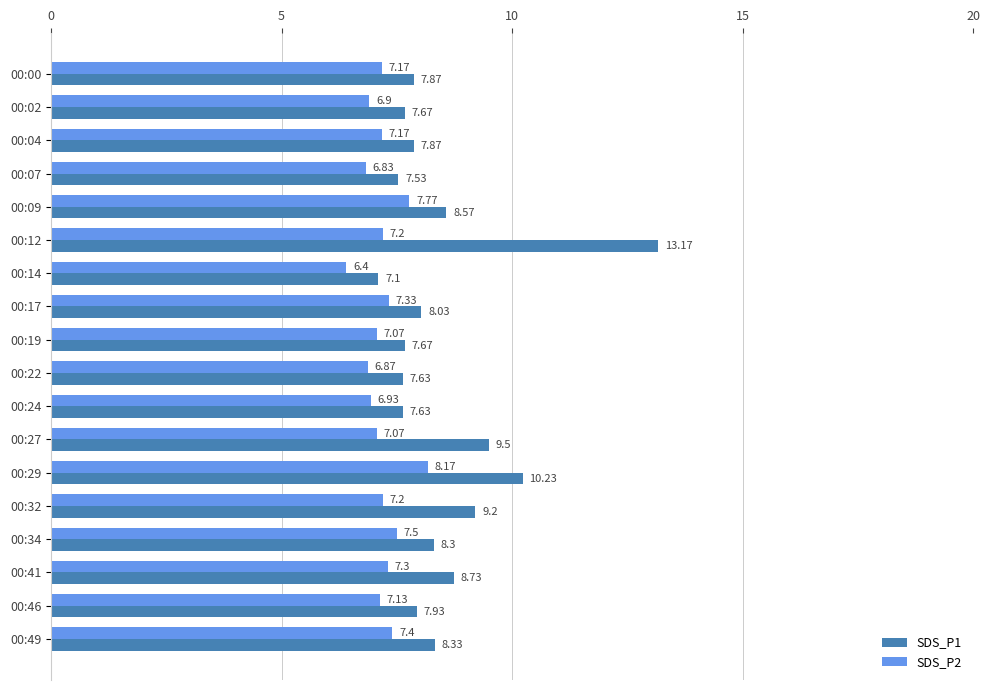

What is the average value of the SDS_P2 series?

7.2